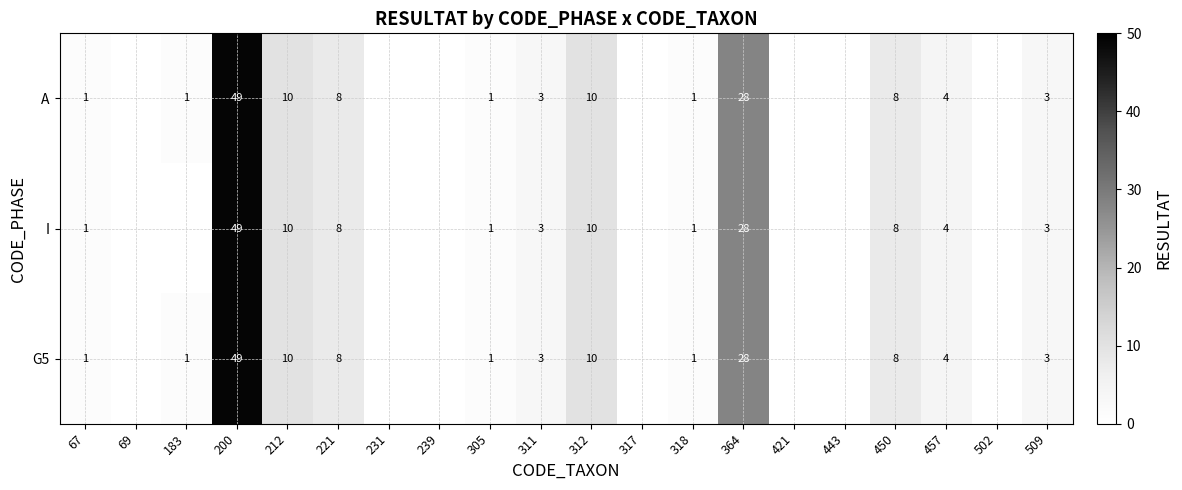

The A series shows 1 at 305. True or false?

True